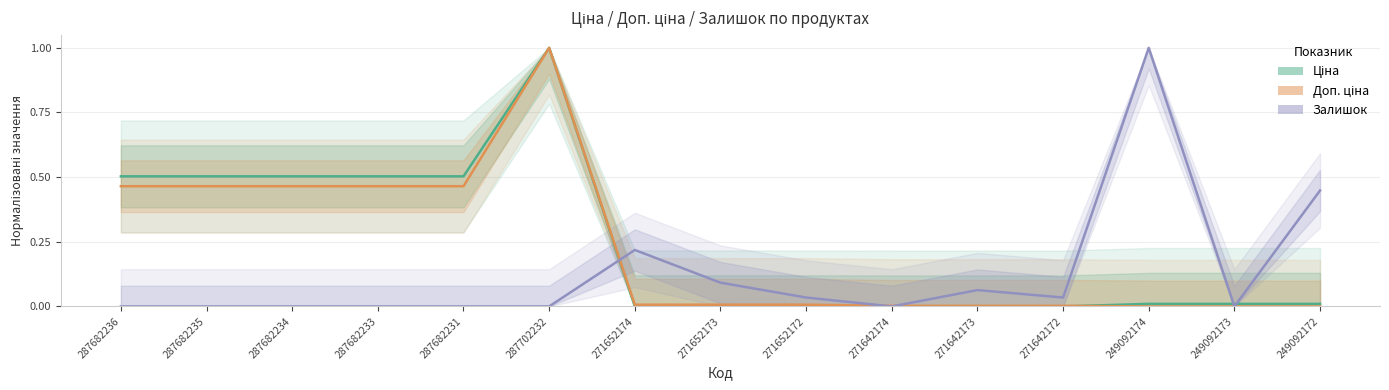

What is the sum of the Ціна values at 287682233 and 249092172?

0.5